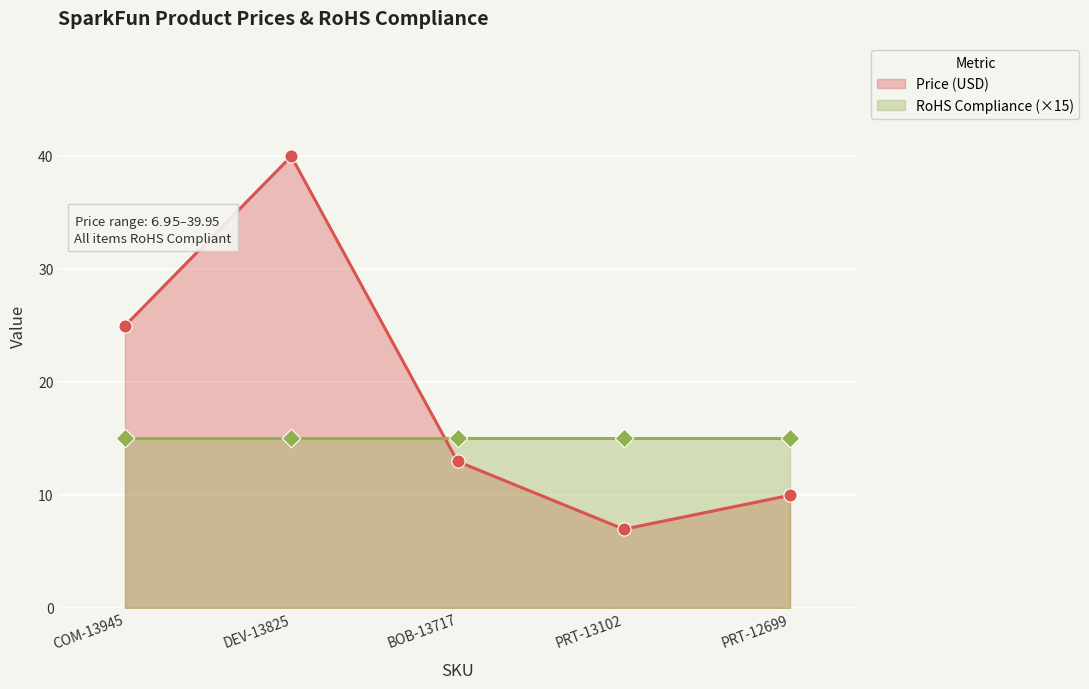

Which has a higher value, BOB-13717 or PRT-13102?

BOB-13717